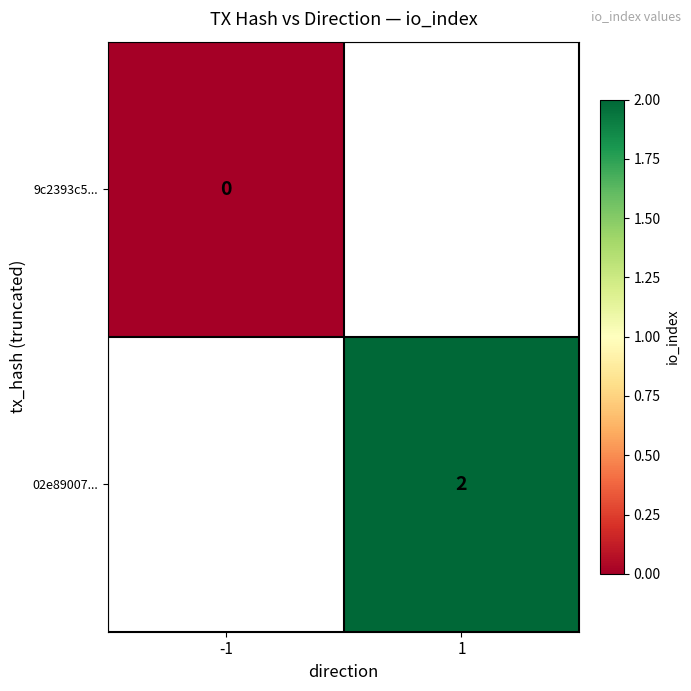

The value of 02e89007... at 1 is 2. True or false?

True